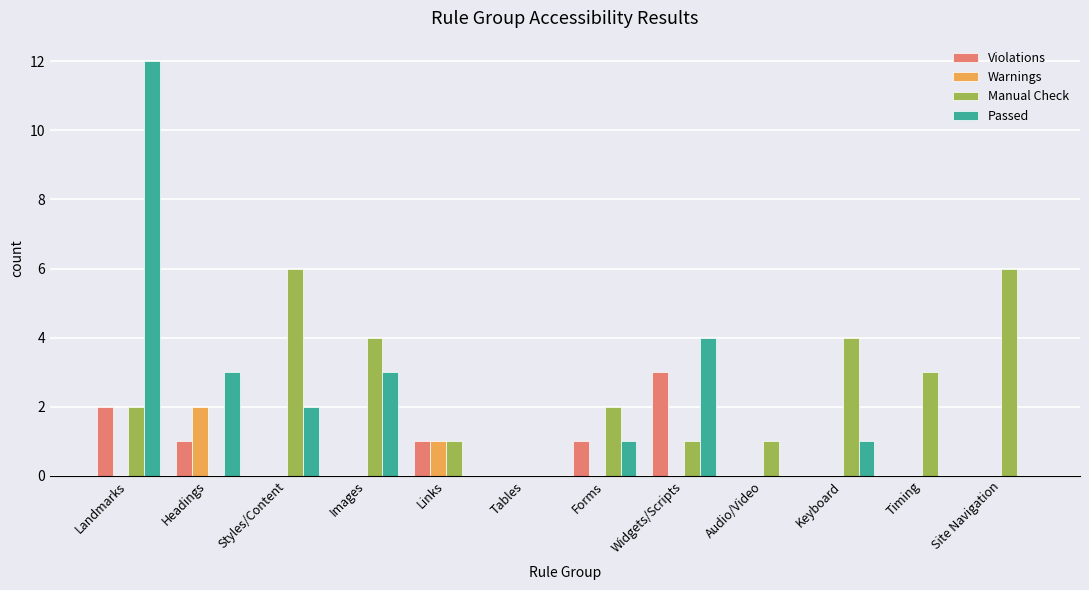

Between Landmarks and Images, which series saw the biggest shift?

Passed